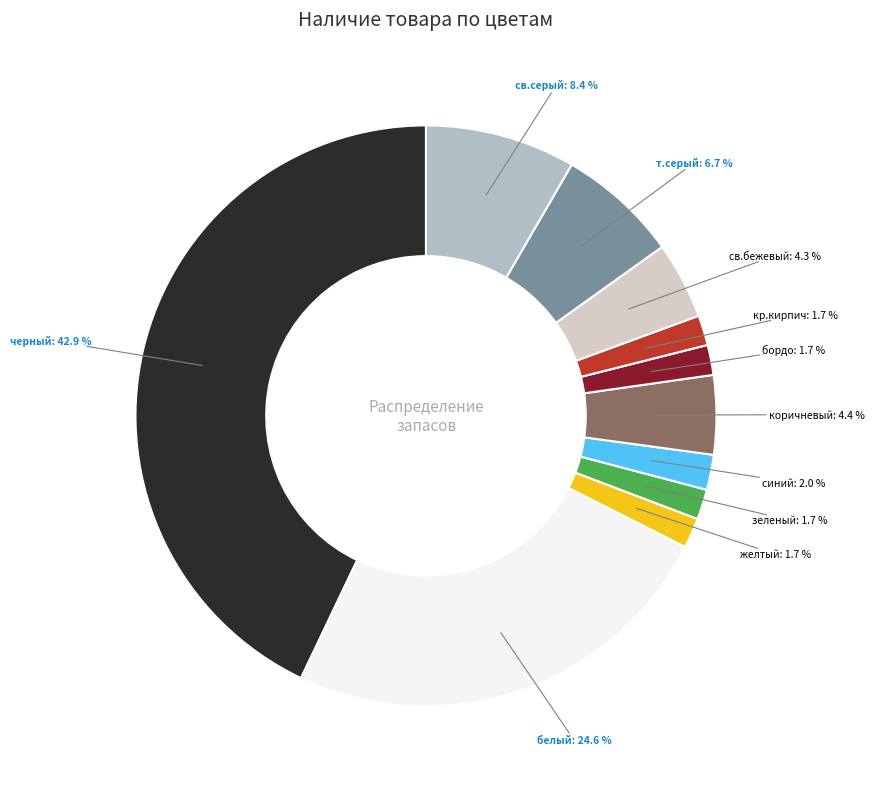

Is there any slice that represents more than half of the pie?

No